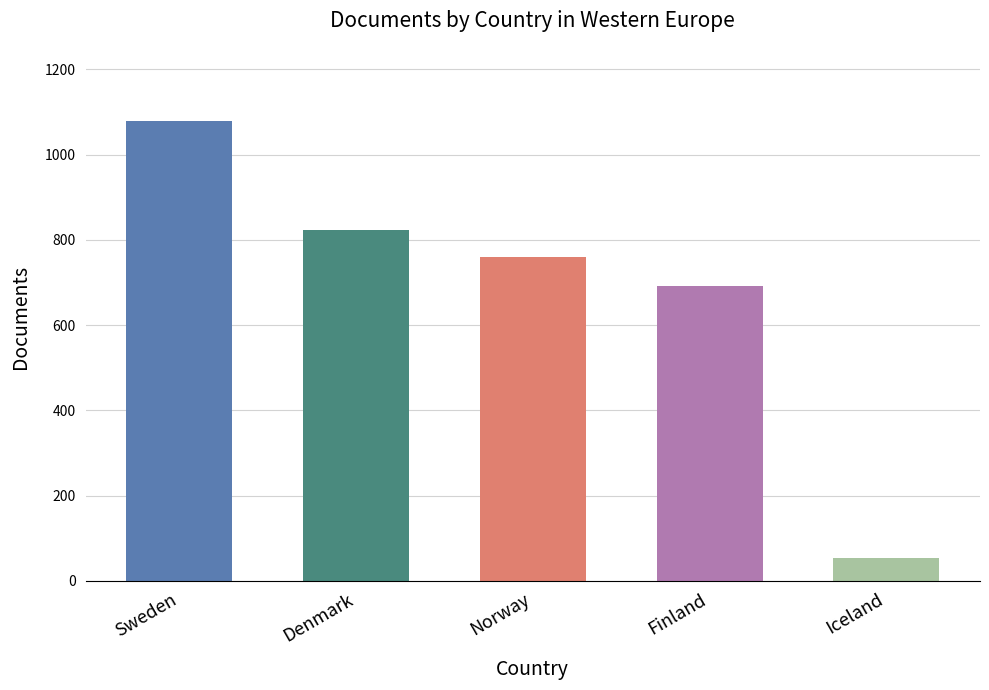

Approximately how many times larger is the value at Sweden compared to Norway?

1.4